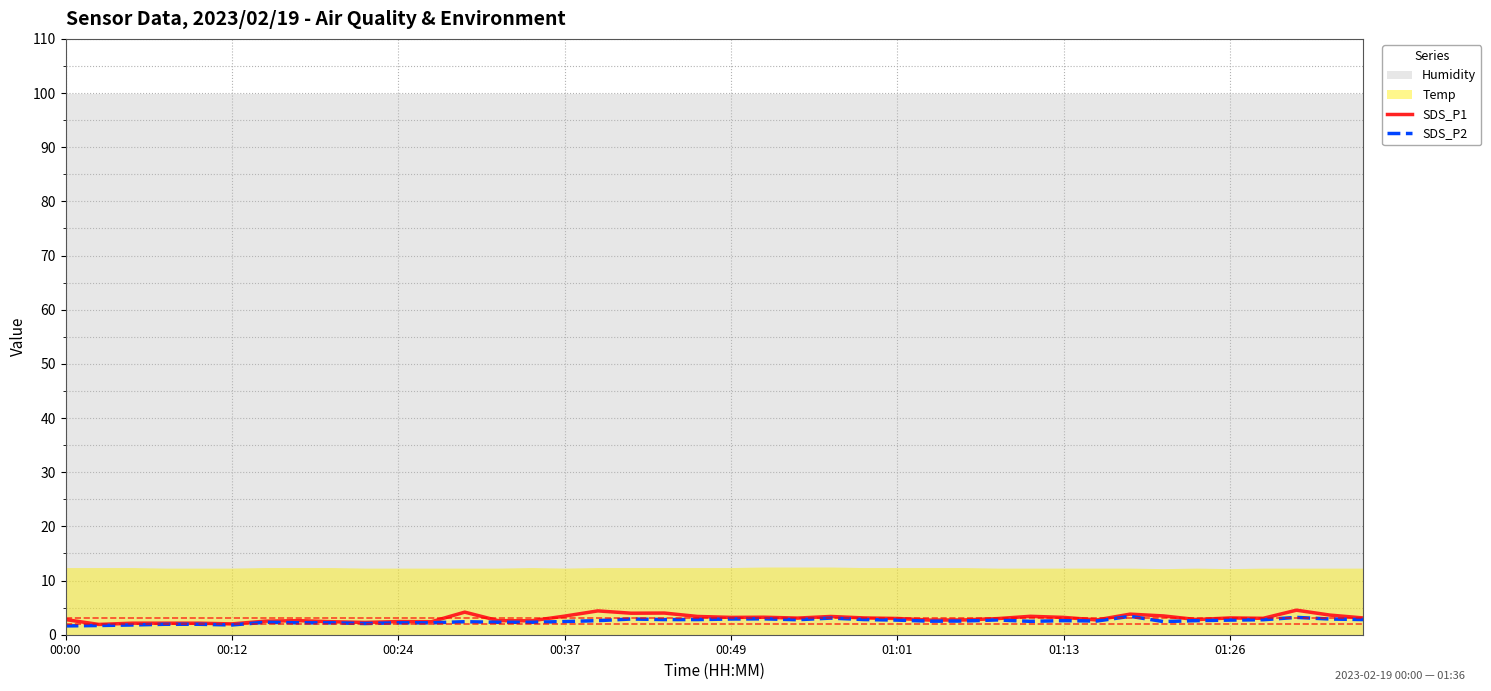

What is the sum of all SDS_P1 values?

120.4